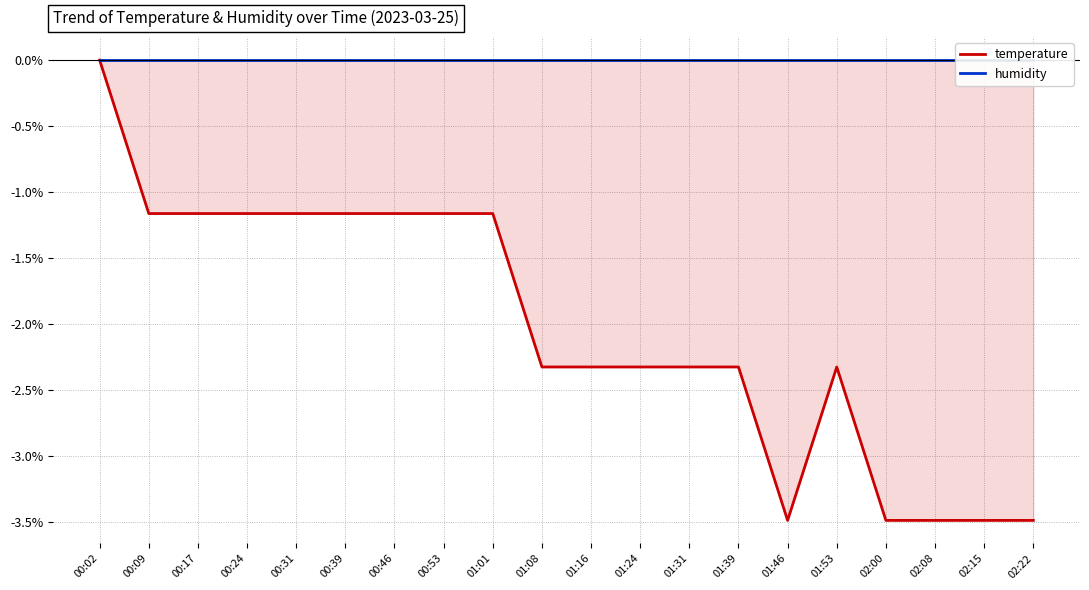

Which category has the highest value in the humidity series?

00:02